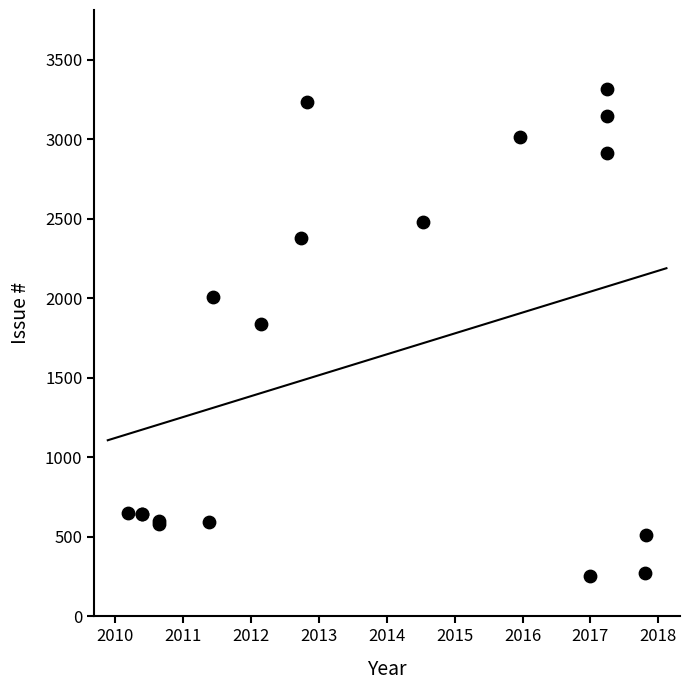

What is the ratio of the value at 2014-07-10 to the value at 2010-03-11?

3.8